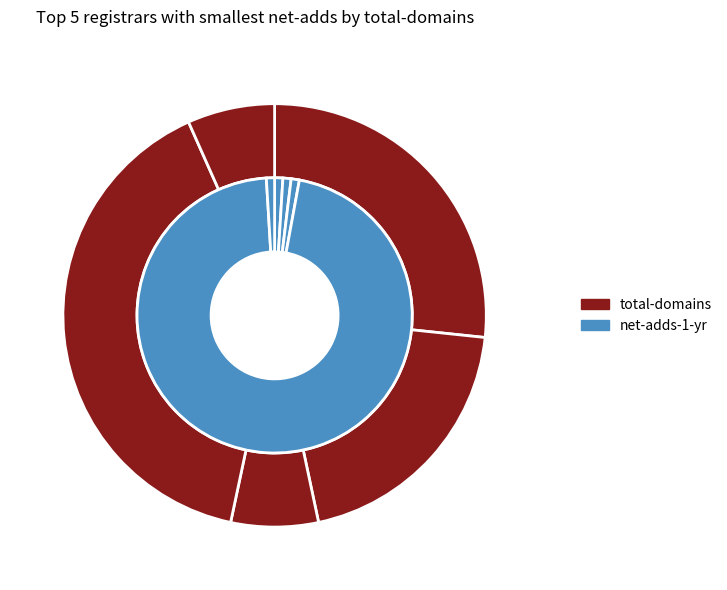

Which series has the largest range (max minus min)?

total-domains